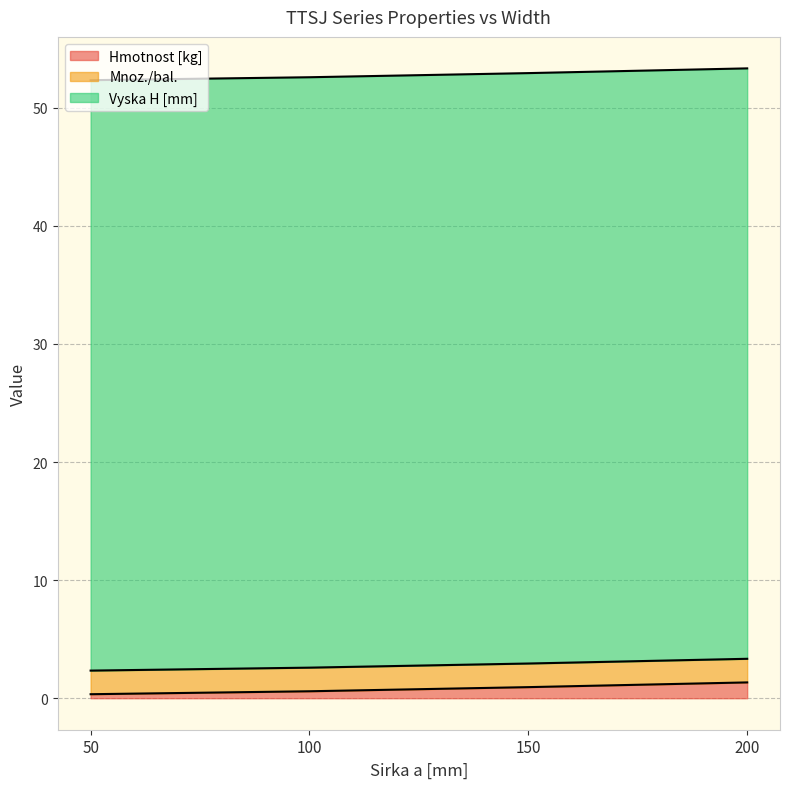

True or false: Vyska H [mm] has more than 0 points higher than both neighbors.

False